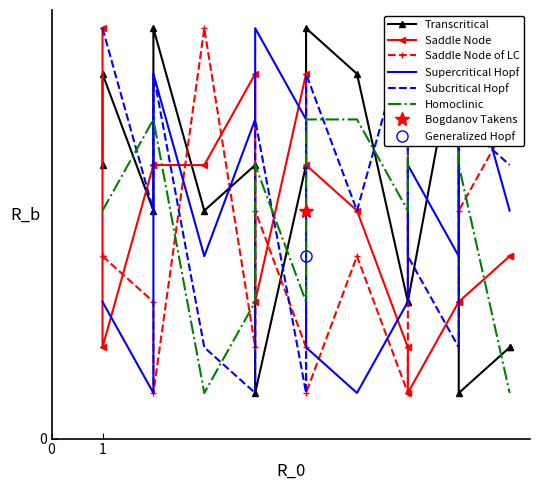

Reading left to right, extract all data points from this chart.

Transcritical: 6	8	5	9	5	6	1	6	9	8	3	3	9	1	2	2
Saddle Node: 9	2	6	6	6	8	3	8	6	5	2	1	3	3	4	4
Saddle Node of LC: 4	4	3	1	9	2	5	2	1	4	1	8	9	5	7	7
Supercritical Hopf: 3	3	1	8	4	7	9	7	2	1	3	6	4	9	5	5
Subcritical Hopf: 9	9	5	8	2	1	7	1	8	5	9	4	2	7	6	6
Homoclinic: 5	5	7	7	1	3	6	3	7	7	5	9	8	6	1	1